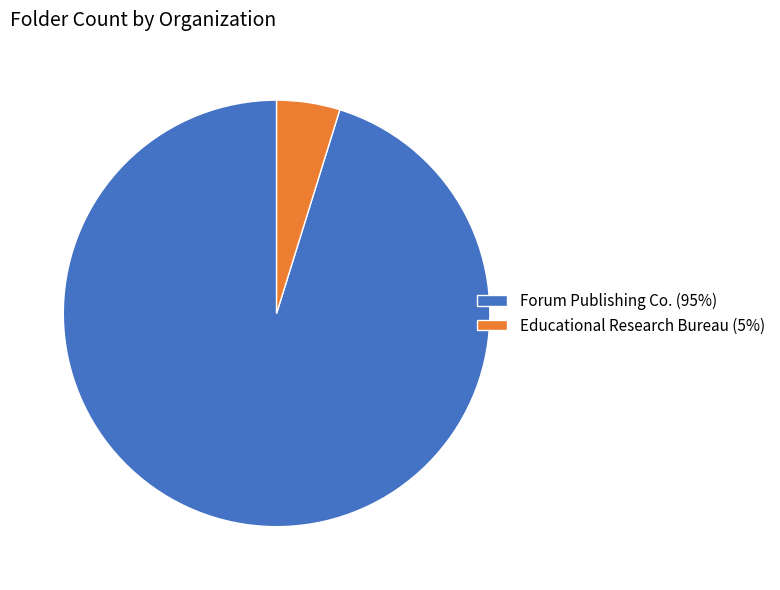

Is the sum of Forum Publishing Co. (95%) and Educational Research Bureau (5%) greater than half?

Yes